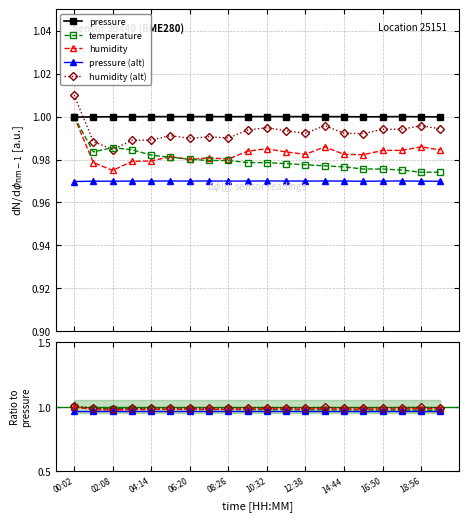

Count the humidity values in the range 0 to 1.

19